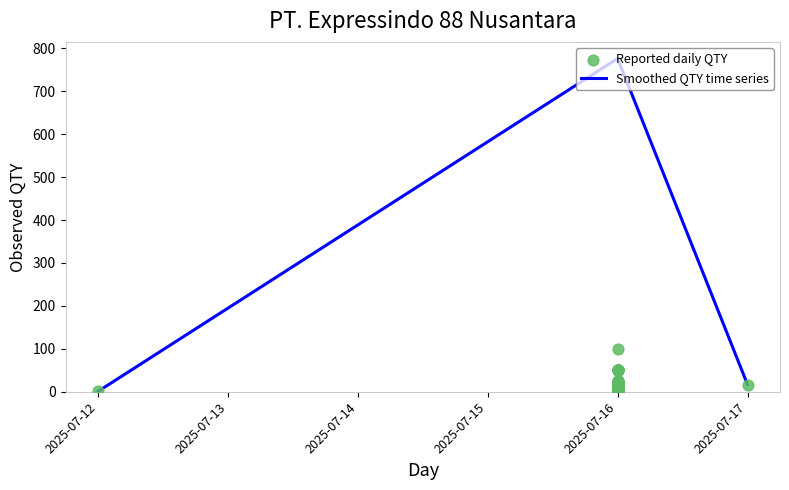

What is the change in value from 2025-07-16 to 2025-07-17?

-3